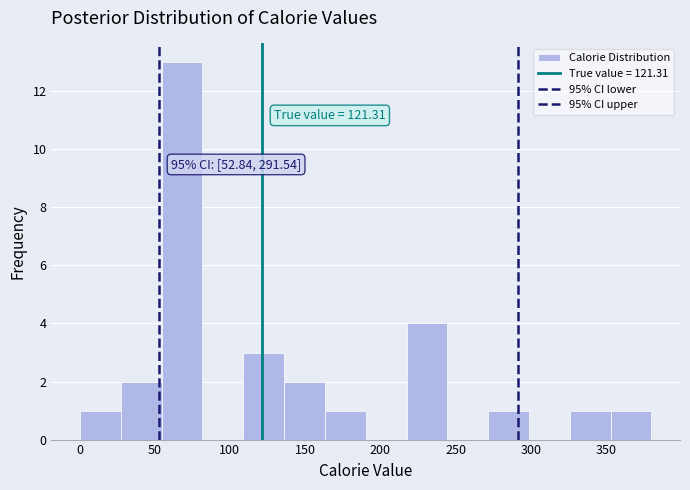

Which range on the x-axis has the tallest bar?

55 to 80